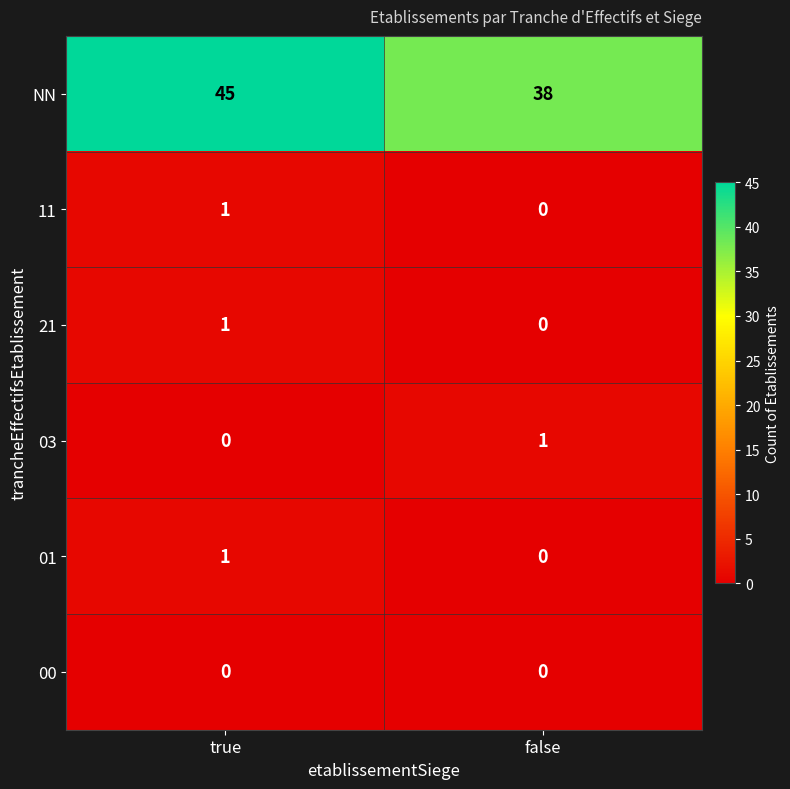

Reading left to right, what are all the values shown in this chart?

NN: 45	38
11: 1	0
21: 1	0
03: 0	1
01: 1	0
00: 0	0